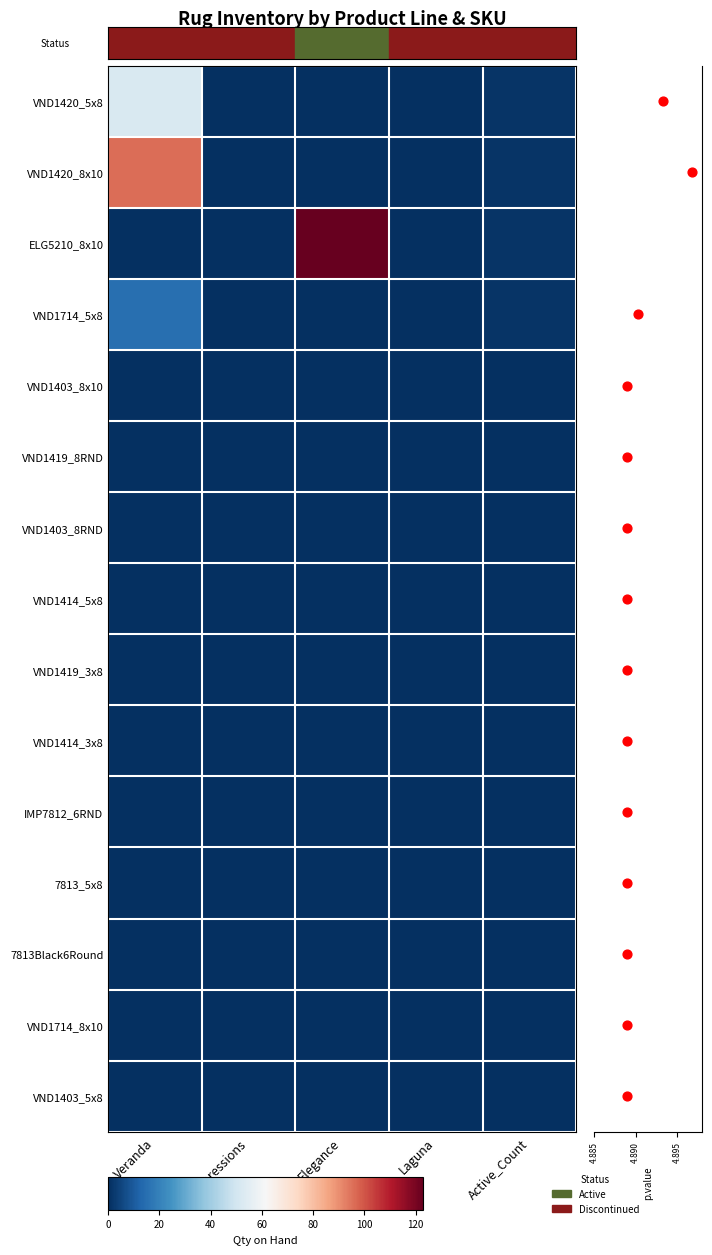

Which series has the widest spread of values?

ELG5210_8x10